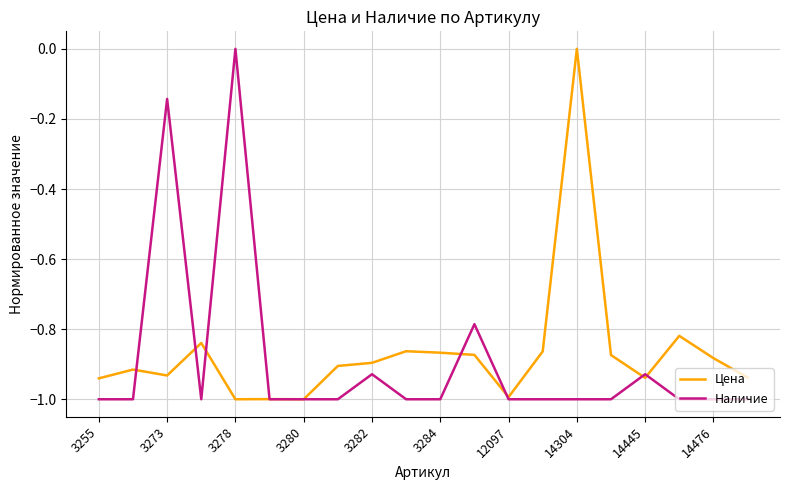

What is the minimum value shown in the chart?

-1.0